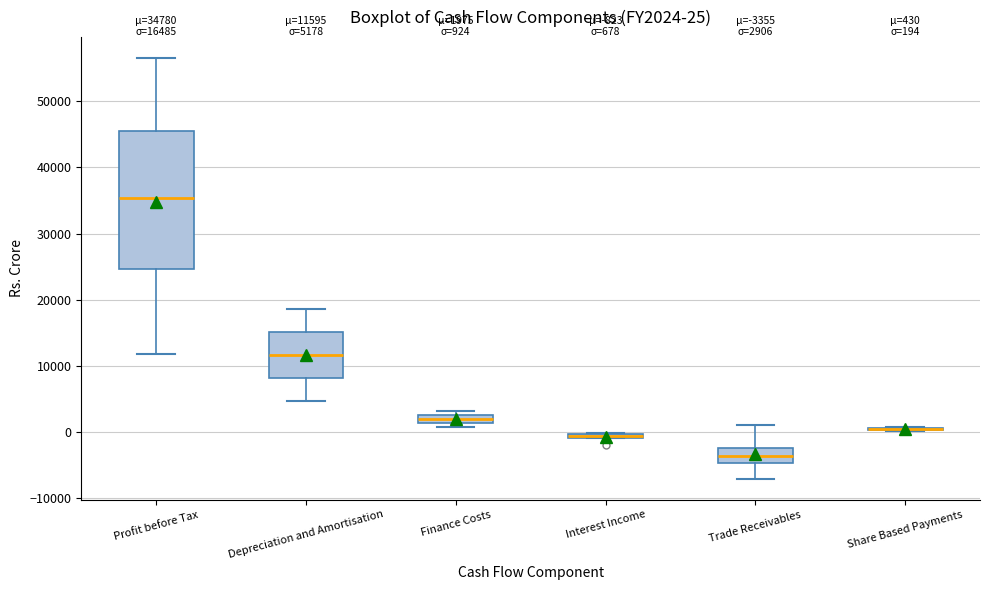

Comparing the boxes themselves (not the whiskers), which one is the tallest?

Profit before Tax